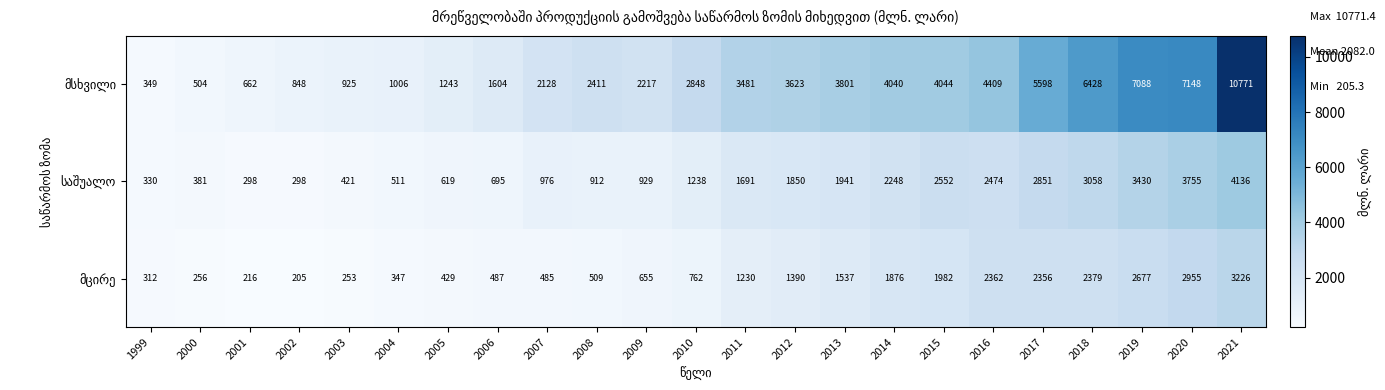

At which category is the sum across all series the highest?

2021